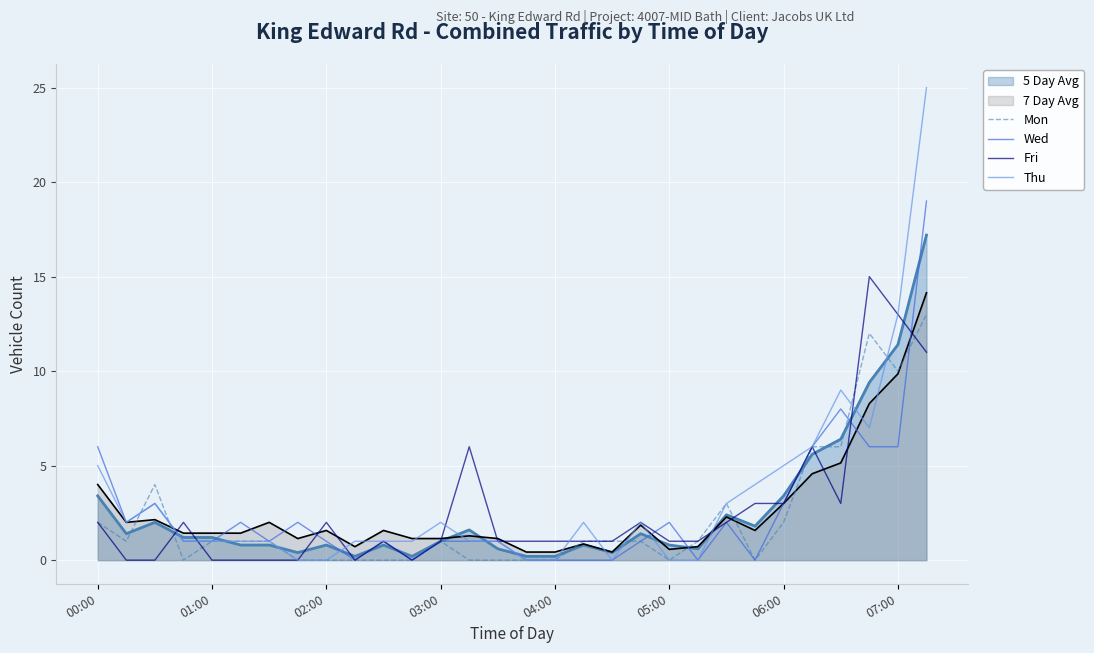

What are all the series names shown in the legend?

5 Day Avg, 7 Day Avg, Mon, Wed, Fri, Thu